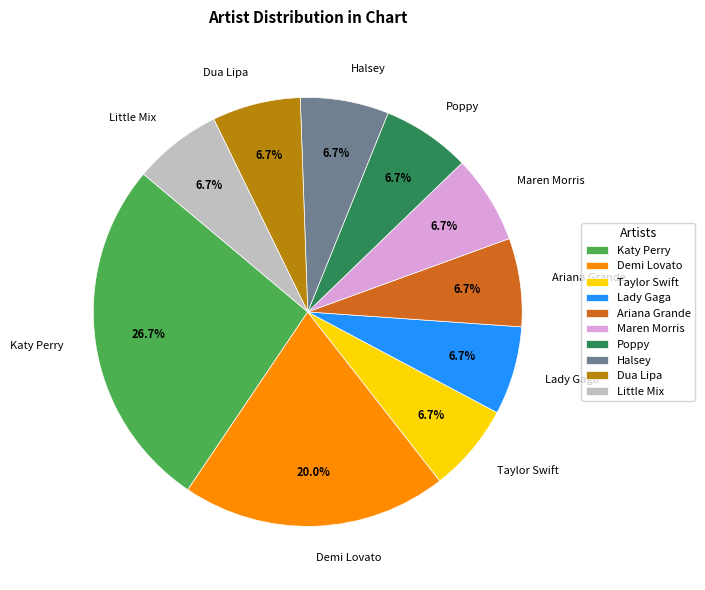

True or false: Taylor Swift accounts for 7% of the total.

True